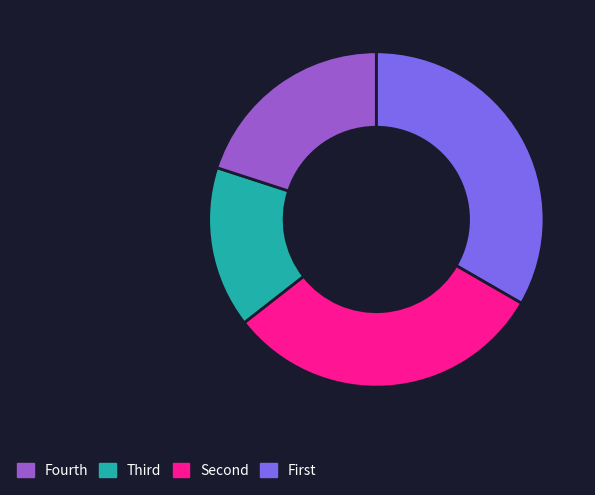

How many slices are in this pie chart?

4